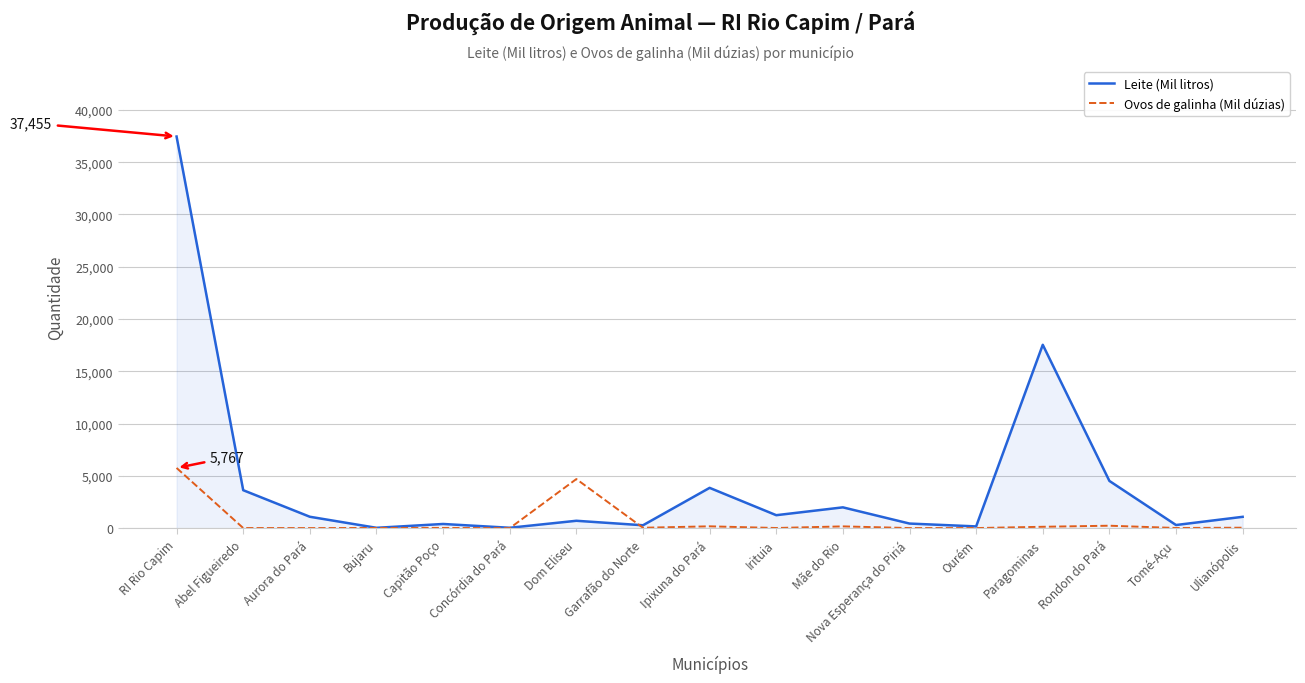

In Leite (Mil litros), how many points are lower than both neighbors (excluding endpoints)?

6